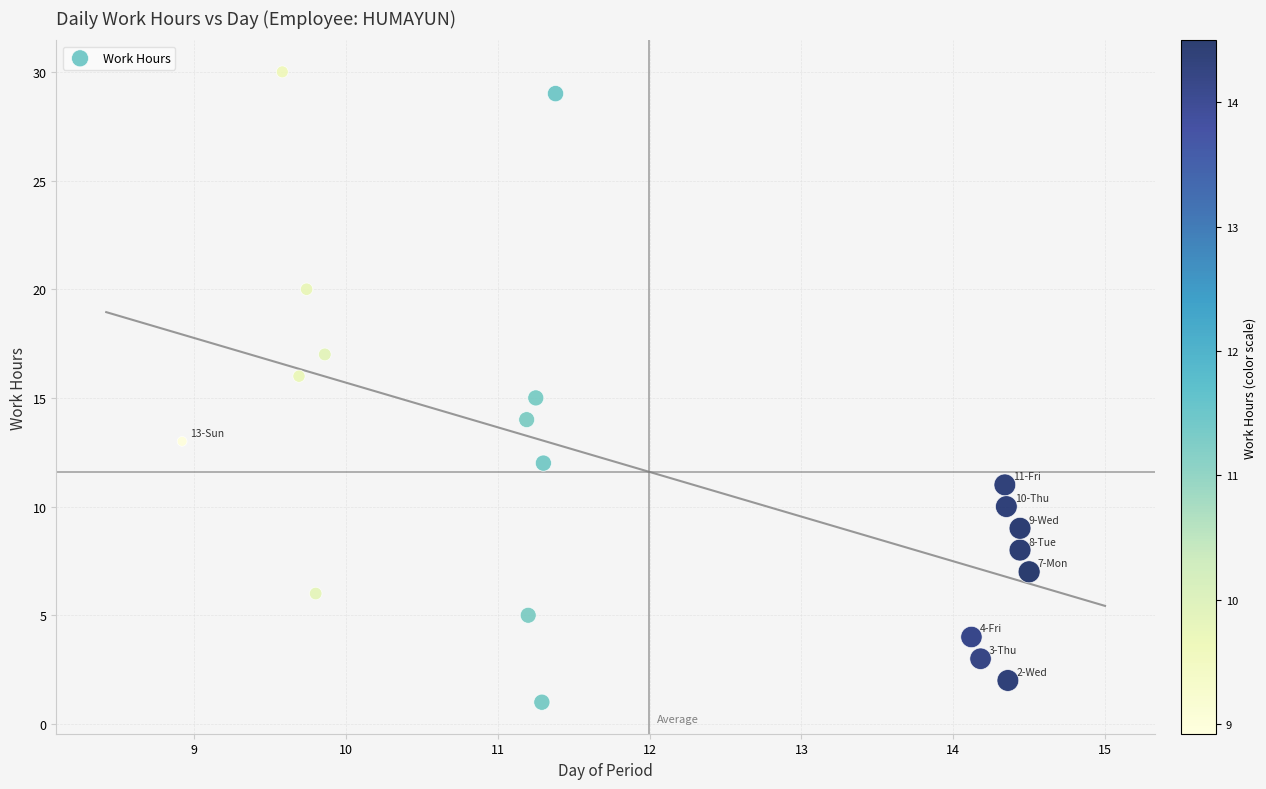

What is the range of Y values (max minus min)?

29